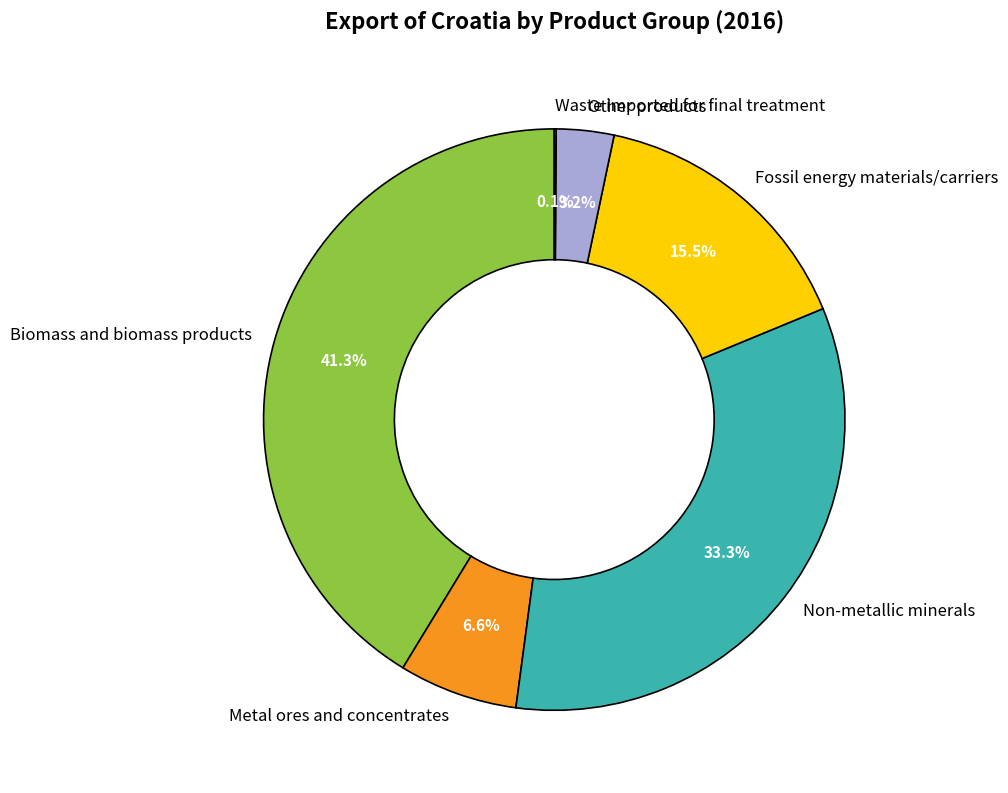

Is Other products the majority of the pie?

No